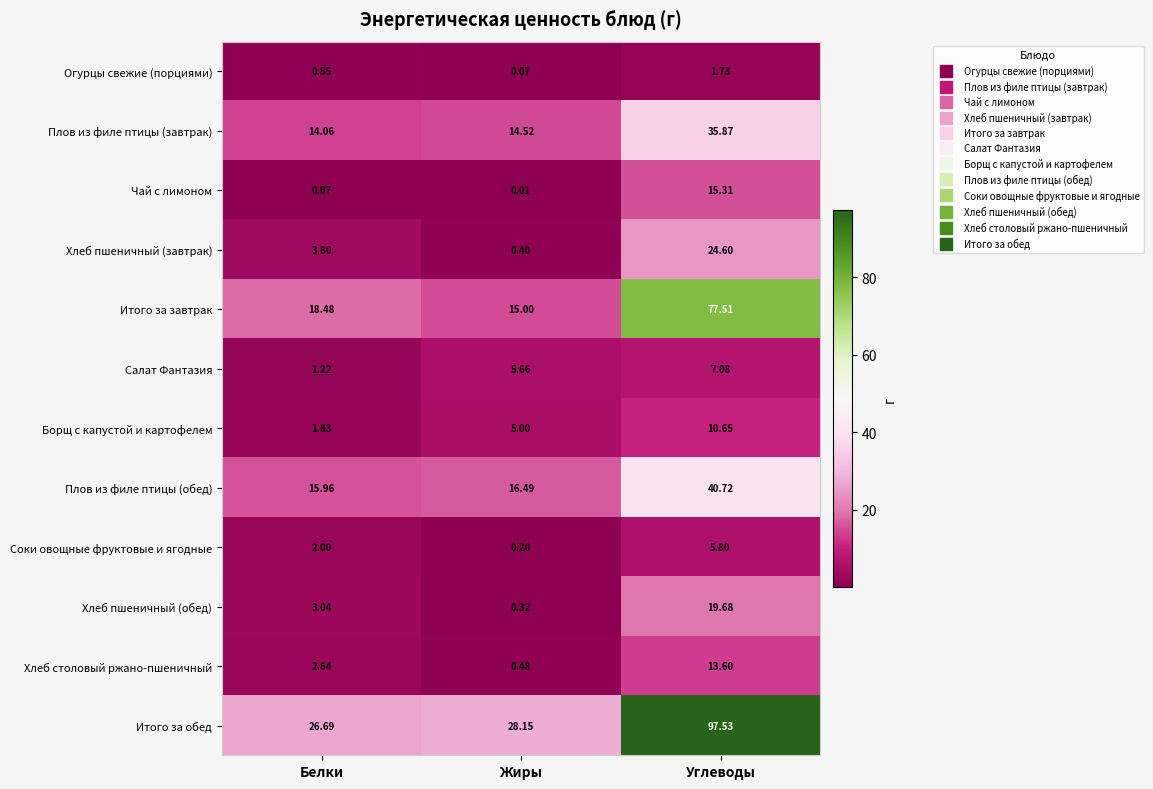

Where is Соки овощные фруктовые и ягодные nearest to the value 3?

Белки